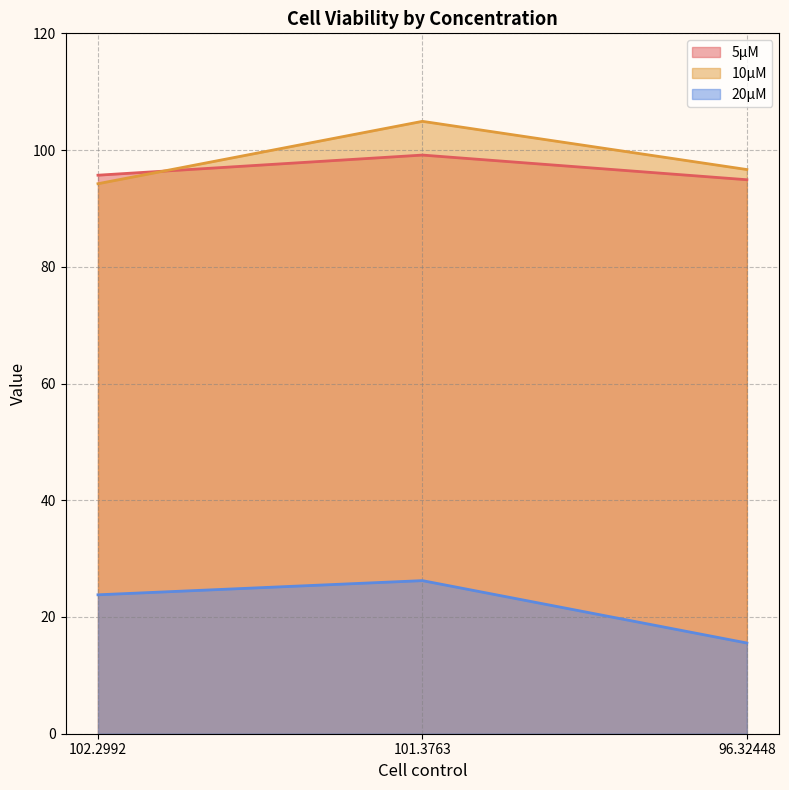

Is it true that 20µM equals 15.5 at 96.32448?

True